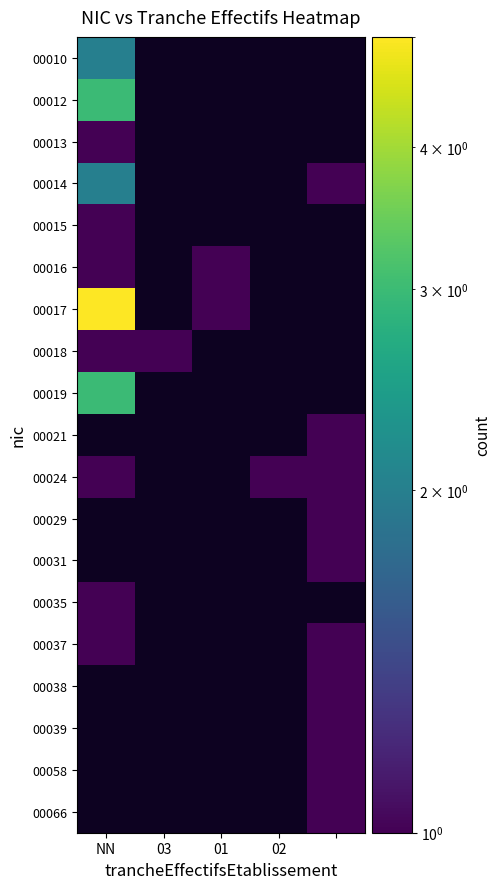

Which series has the widest spread of values?

00017